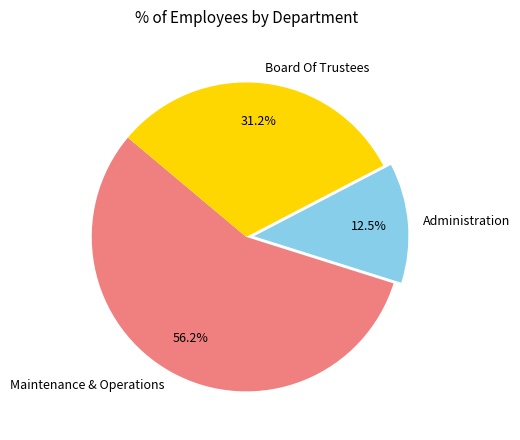

Which slice is the largest?

Maintenance & Operations